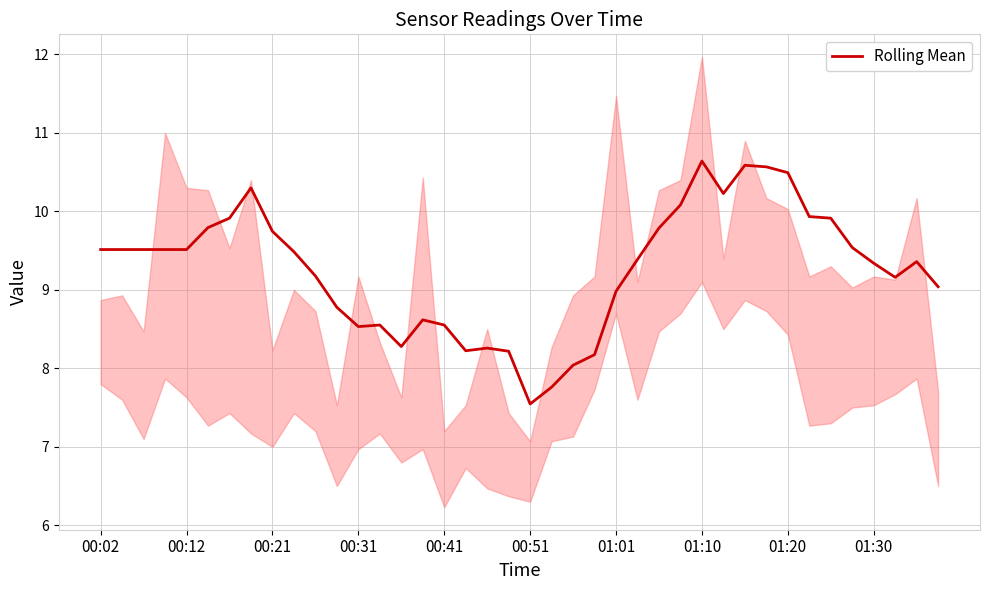

Where does the data first go above 9?

00:02